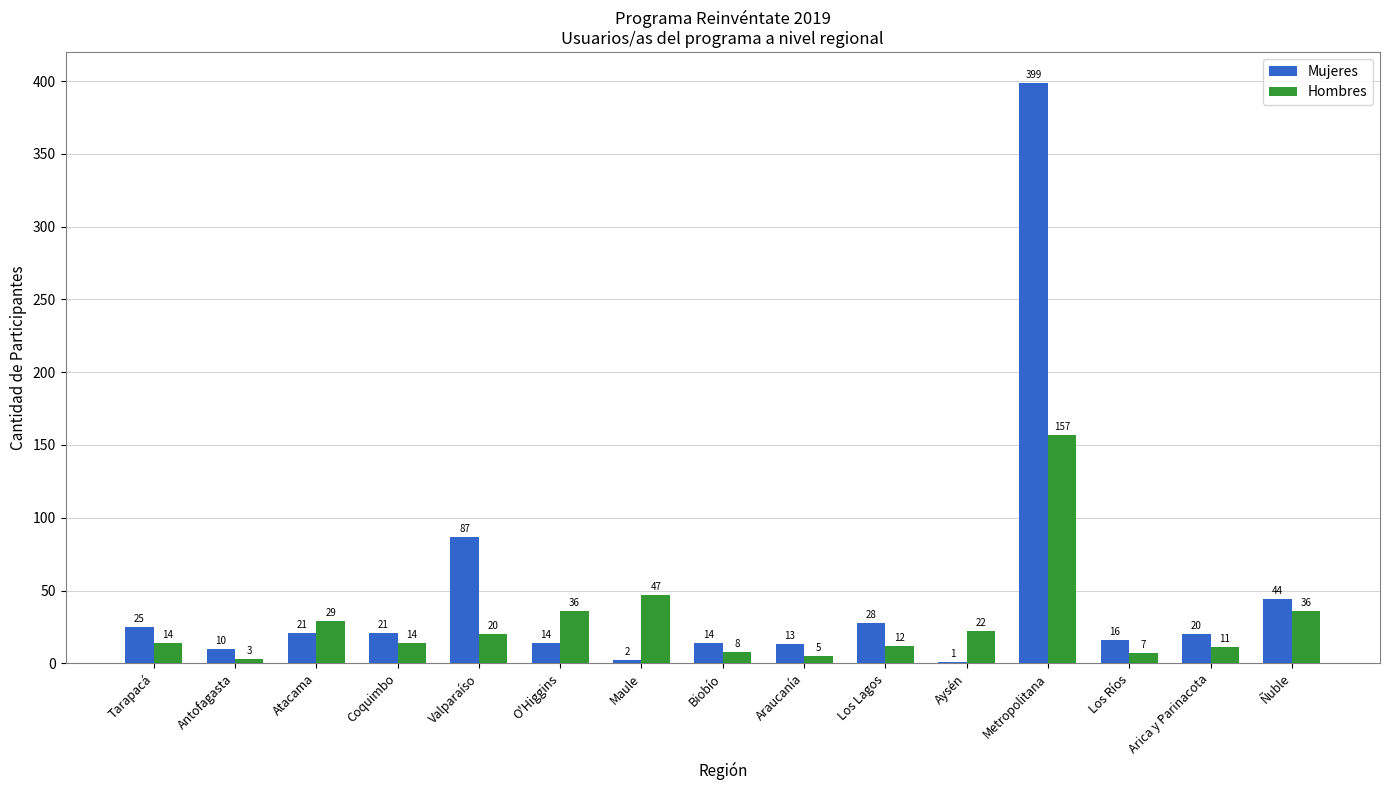

What is the total value across all series at Antofagasta?

13